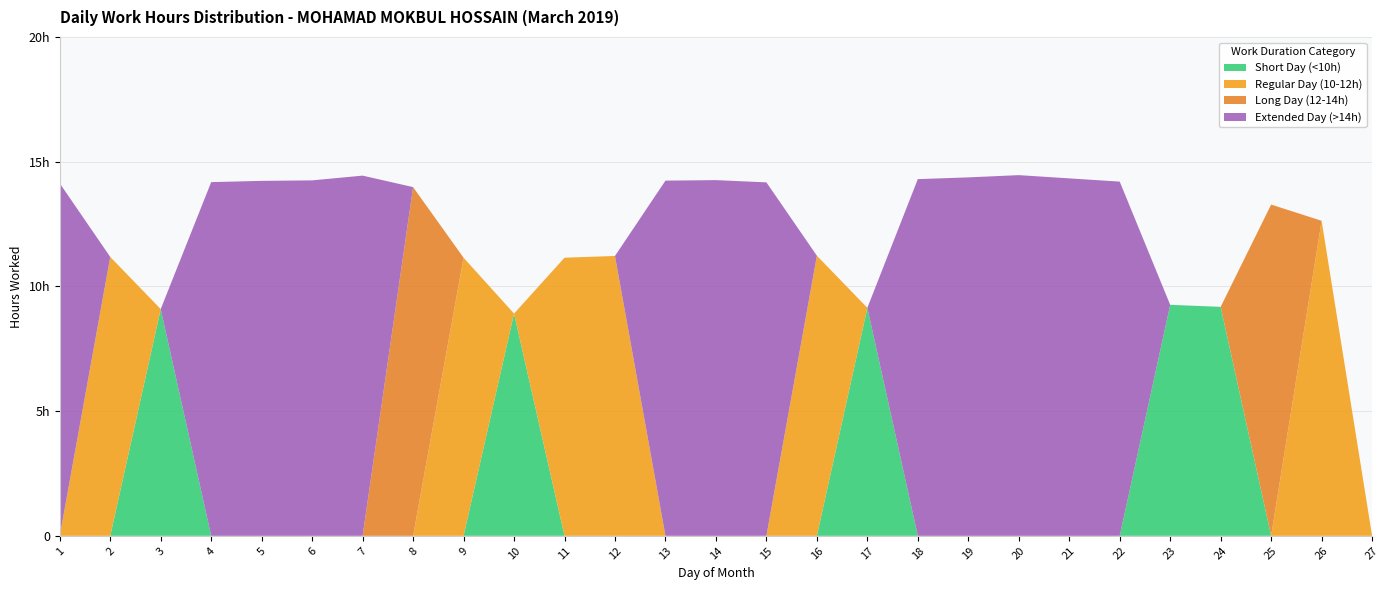

Reading left to right, what are all the values shown in this chart?

Short Day (<10h): 0.0	0.0	9.1	0.0	0.0	0.0	0.0	0.0	0.0	8.9	0.0	0.0	0.0	0.0	0.0	0.0	9.1	0.0	0.0	0.0	0.0	0.0	9.3	9.2	0.0	0.0	0.0
Regular Day (10-12h): 0.0	11.2	0.0	0.0	0.0	0.0	0.0	0.0	11.2	0.0	11.2	11.2	0.0	0.0	0.0	11.2	0.0	0.0	0.0	0.0	0.0	0.0	0.0	0.0	0.0	12.6	0.0
Long Day (12-14h): 0.0	0.0	0.0	0.0	0.0	0.0	0.0	14.0	0.0	0.0	0.0	0.0	0.0	0.0	0.0	0.0	0.0	0.0	0.0	0.0	0.0	0.0	0.0	0.0	13.3	0.0	0.0
Extended Day (>14h): 14.1	0.0	0.0	14.2	14.2	14.2	14.4	0.0	0.0	0.0	0.0	0.0	14.2	14.3	14.2	0.0	0.0	14.3	14.4	14.5	14.3	14.2	0.0	0.0	0.0	0.0	0.0